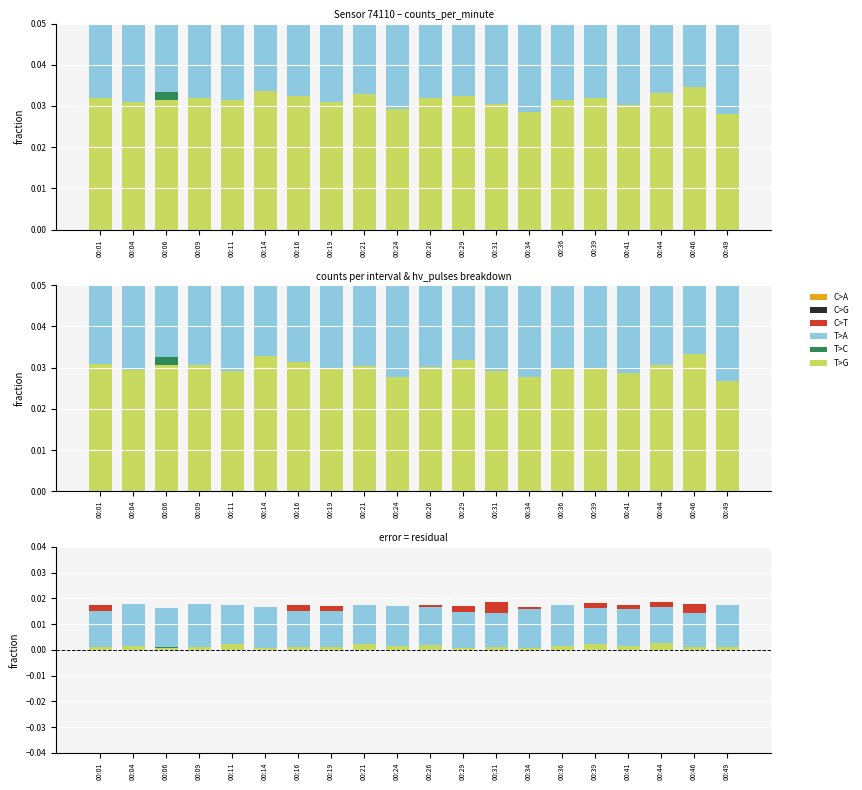

Count the C>A values in the range 0 to 1.

20